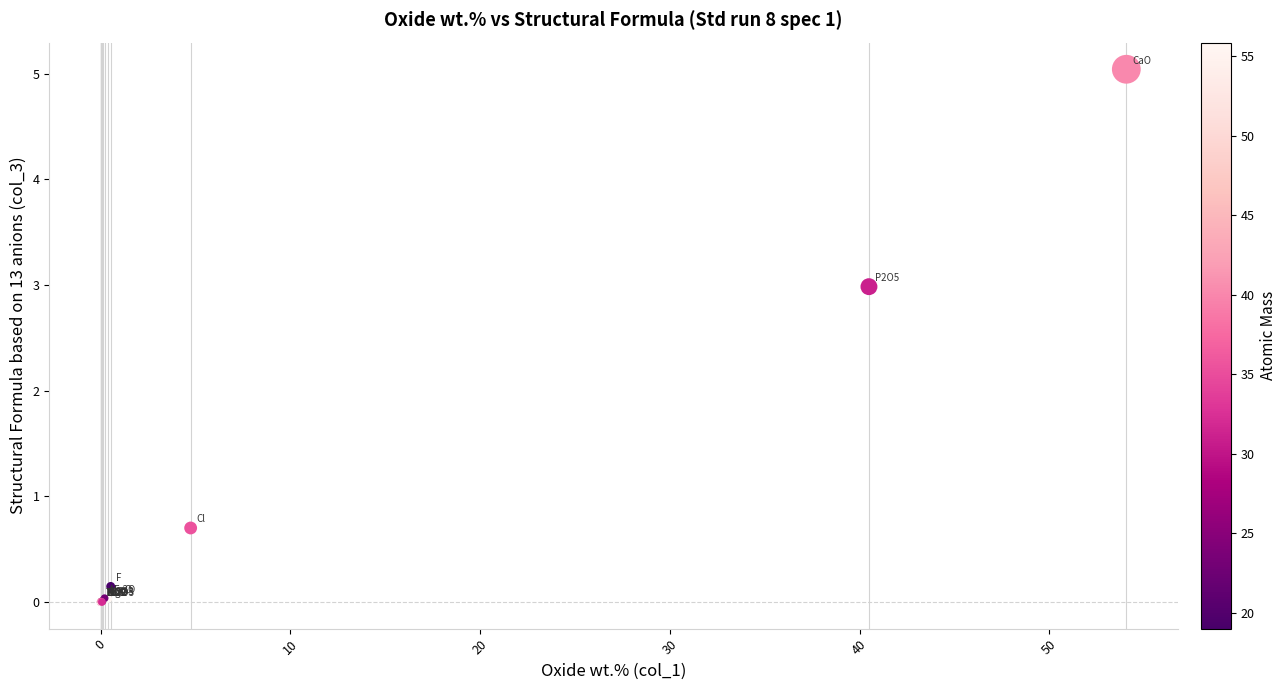

What Y value in the scatter plot is closest to 2?

3.0